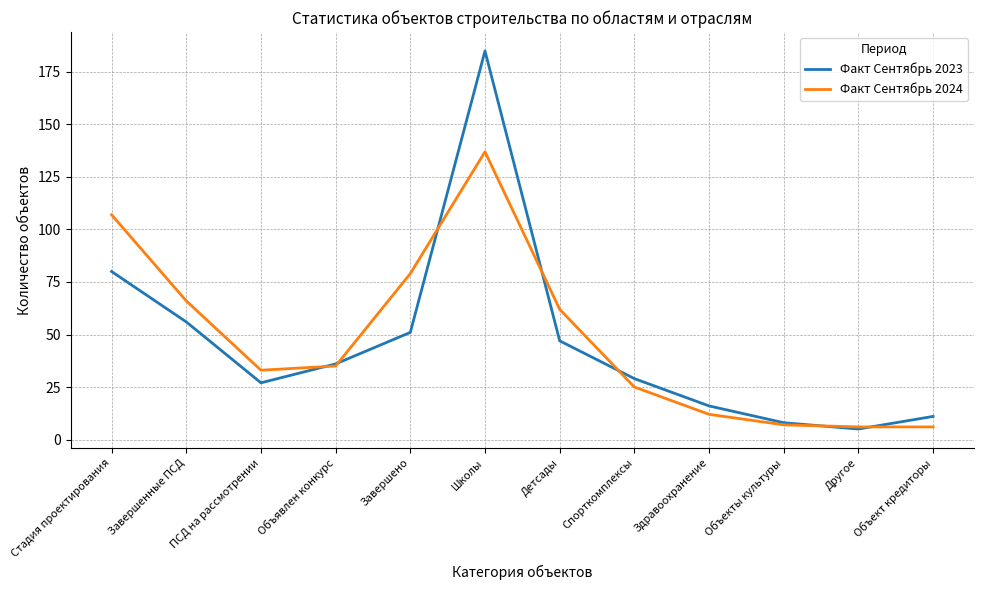

What is the spread (max minus min) of values at Завершенные ПСД?

10